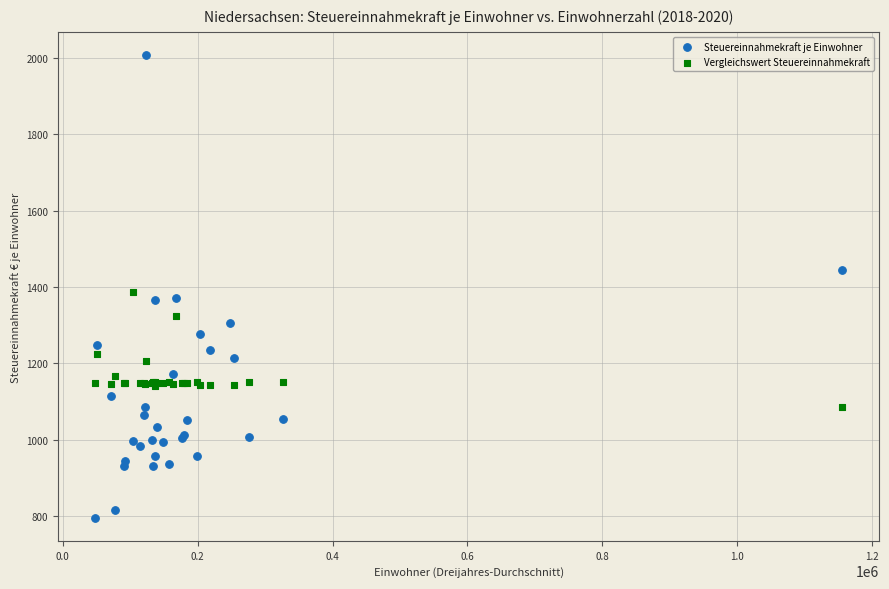

Which series reaches the maximum Y coordinate?

Steuereinnahmekraft je Einwohner